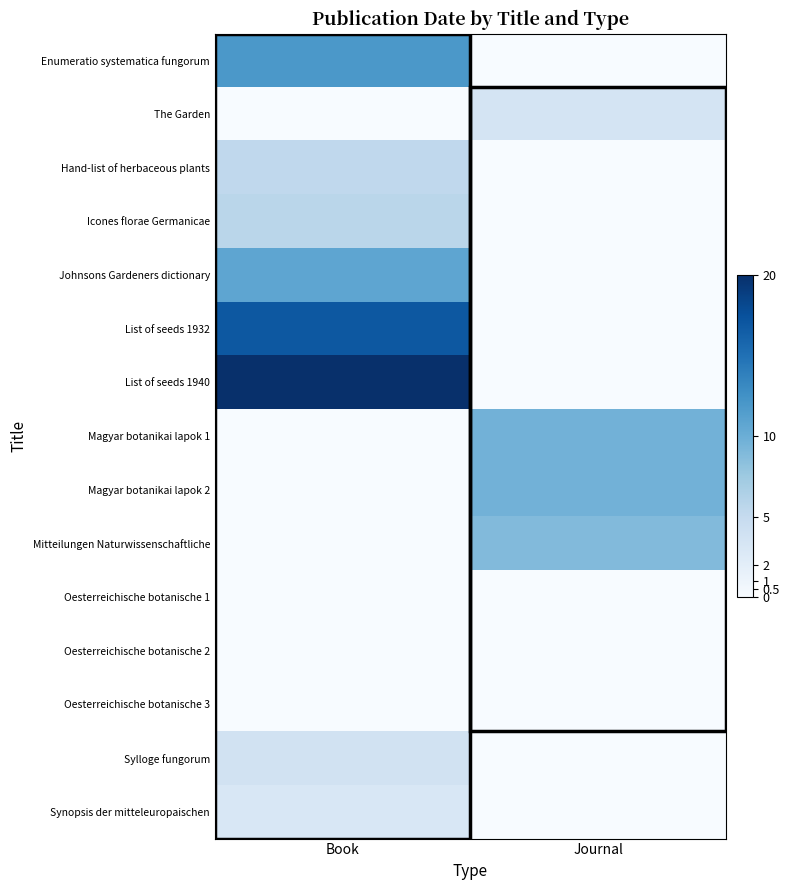

Reading right to left, transcribe all the data shown in this chart.

Enumeratio systematica fungorum: Journal=0.0	Book=11.9
The Garden: Journal=3.5	Book=0.0
Hand-list of herbaceous plants: Journal=0.0	Book=5.4
Icones florae Germanicae: Journal=0.0	Book=5.8
Johnsons Gardeners dictionary: Journal=0.0	Book=10.8
List of seeds 1932: Journal=0.0	Book=16.9
List of seeds 1940: Journal=0.0	Book=20.0
Magyar botanikai lapok 1: Journal=9.6	Book=0.0
Magyar botanikai lapok 2: Journal=9.6	Book=0.0
Mitteilungen Naturwissenschaftliche: Journal=8.8	Book=0.0
Oesterreichische botanische 1: Journal=0.0	Book=0.0
Oesterreichische botanische 2: Journal=0.0	Book=0.0
Oesterreichische botanische 3: Journal=0.0	Book=0.0
Sylloge fungorum: Journal=0.0	Book=3.8
Synopsis der mitteleuropaischen: Journal=0.0	Book=3.1